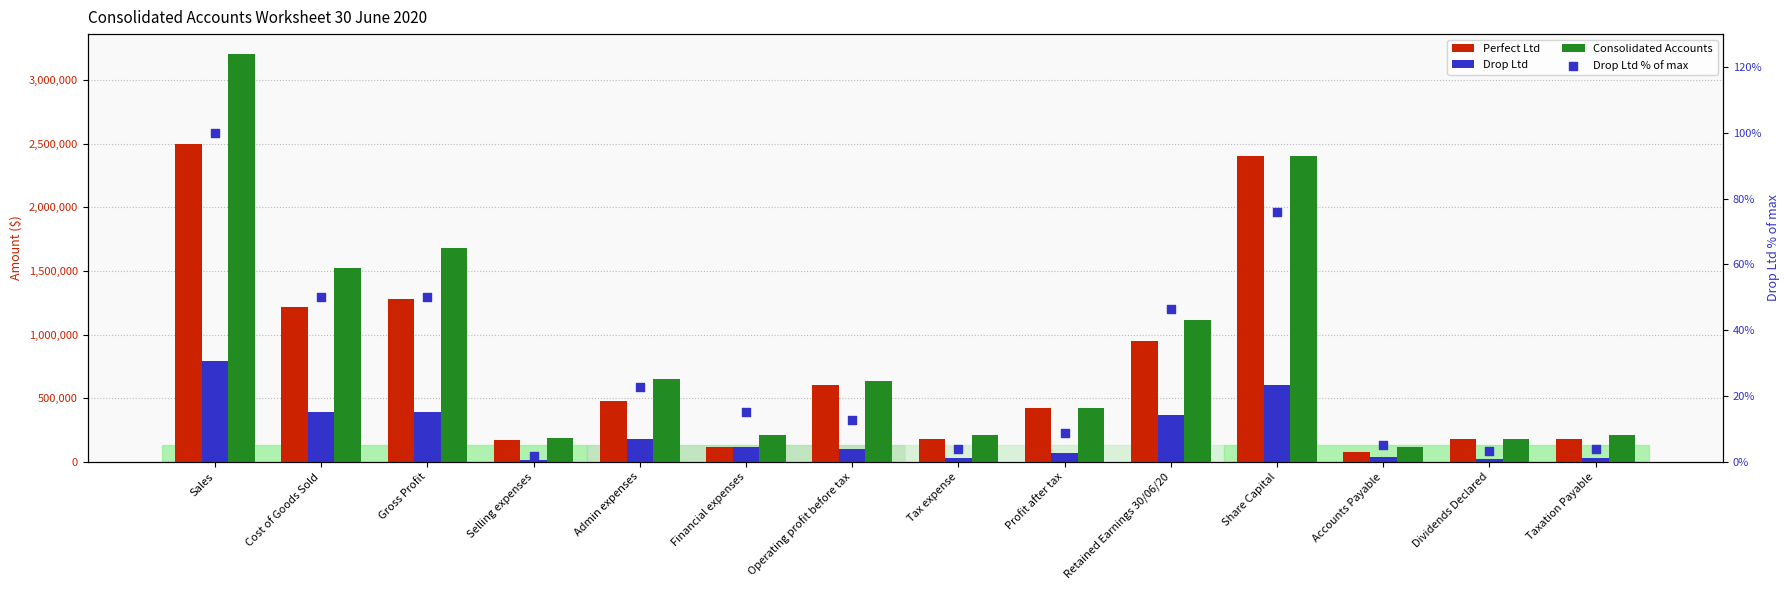

Which series has the largest Y range (max minus min)?

Consolidated Accounts